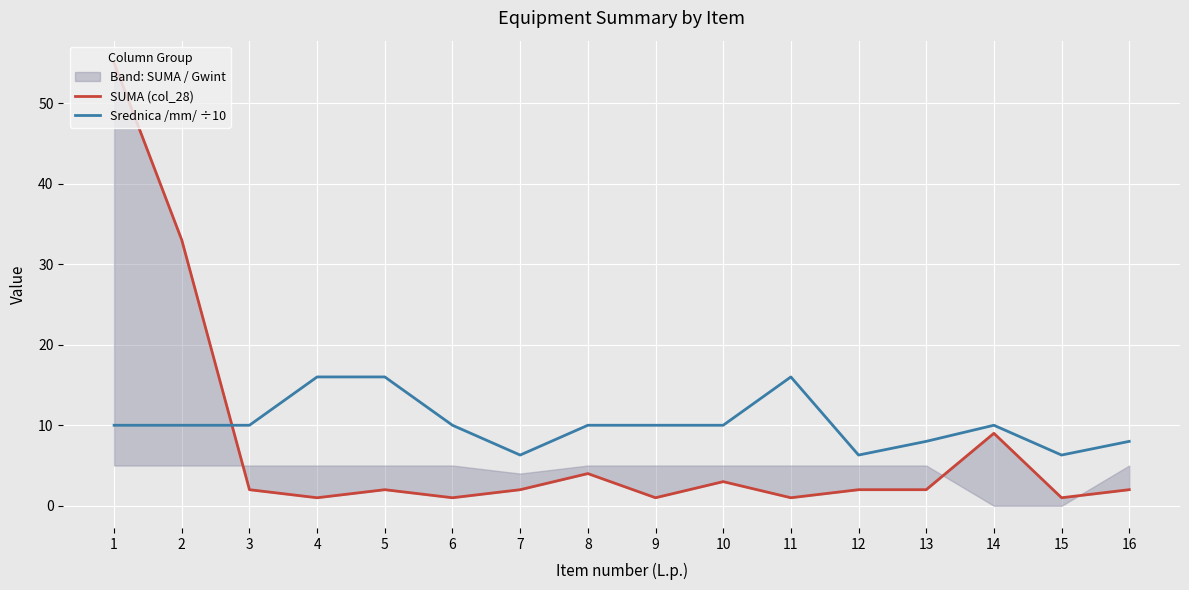

What is the value of the Srednica /mm/ ÷10 point at the 12th from the left?

6.3